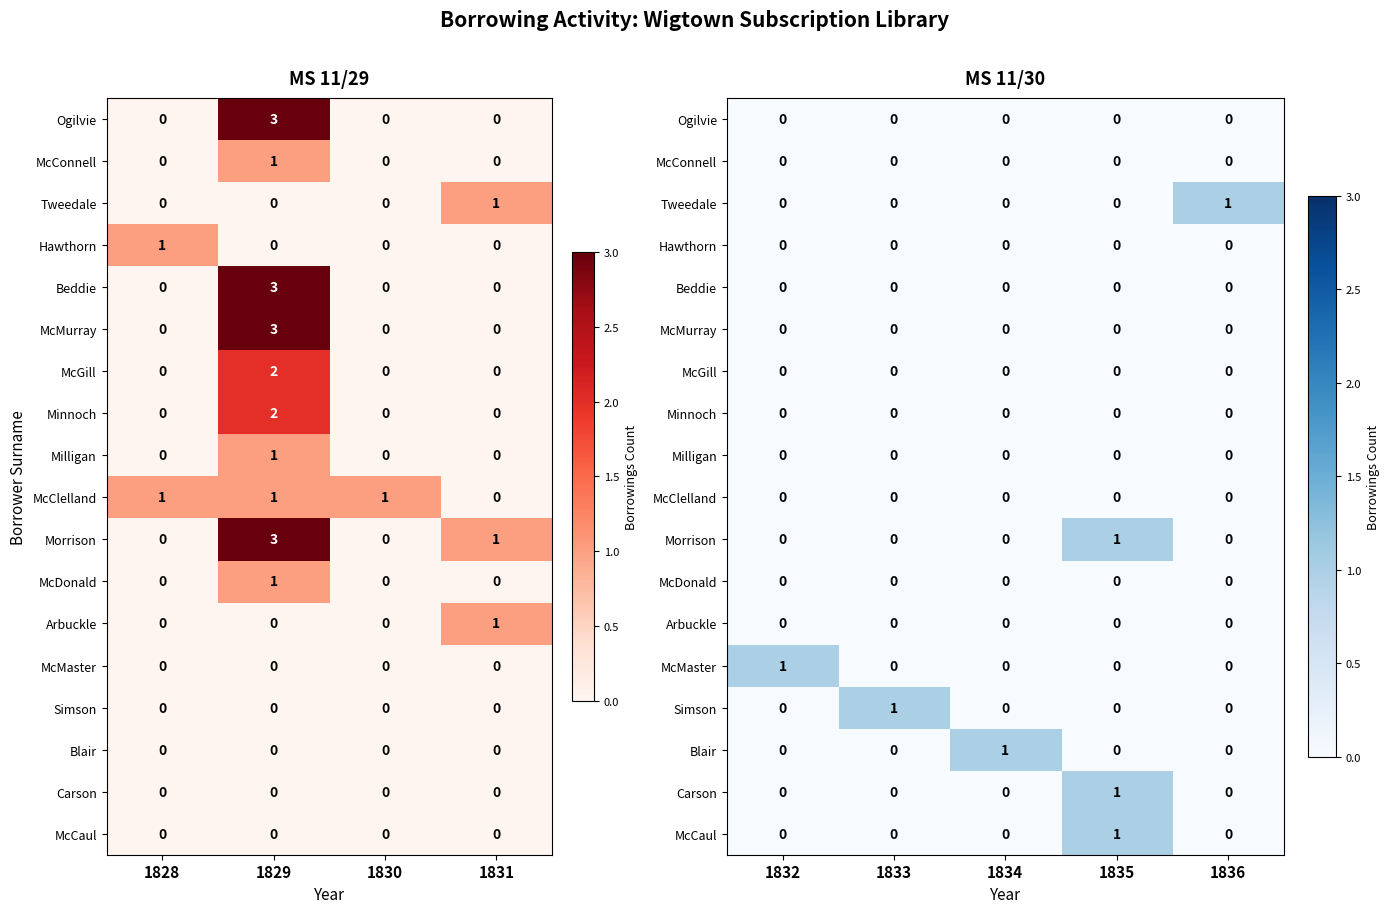

How many values in the Blair series exceed 0?

1